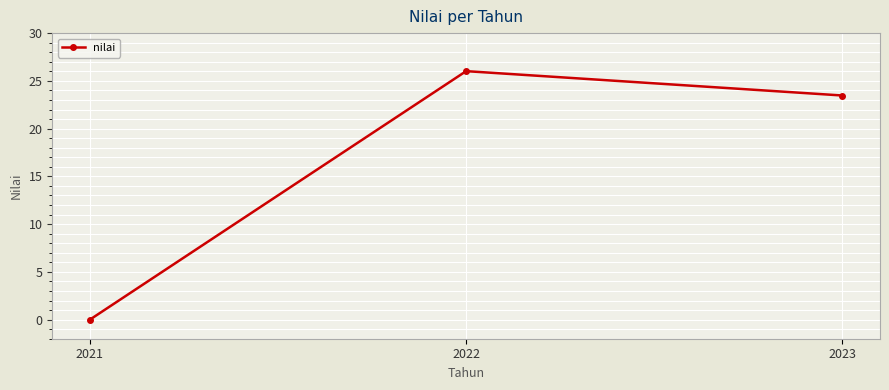

Where does the data first go above 23?

2022